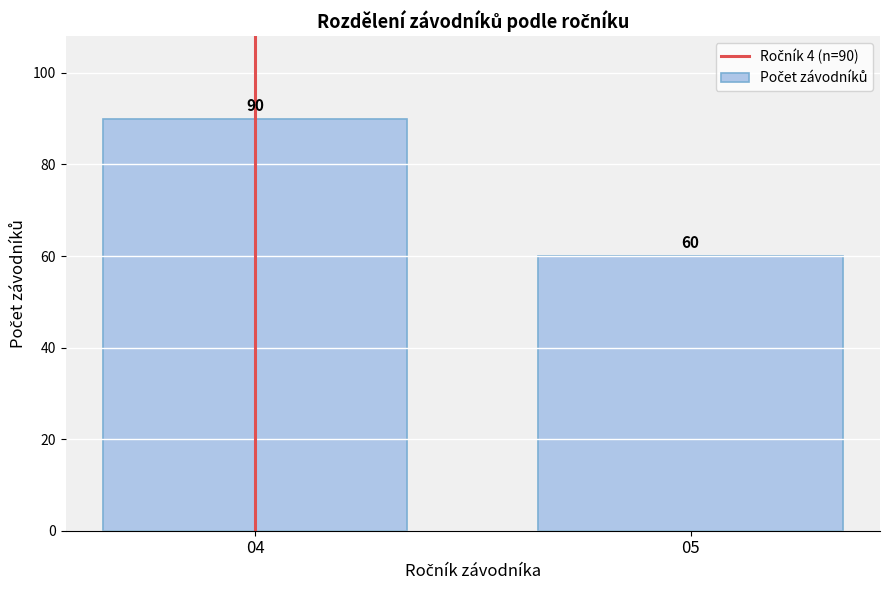

Reading left to right, list all the values displayed in this chart.

90	60